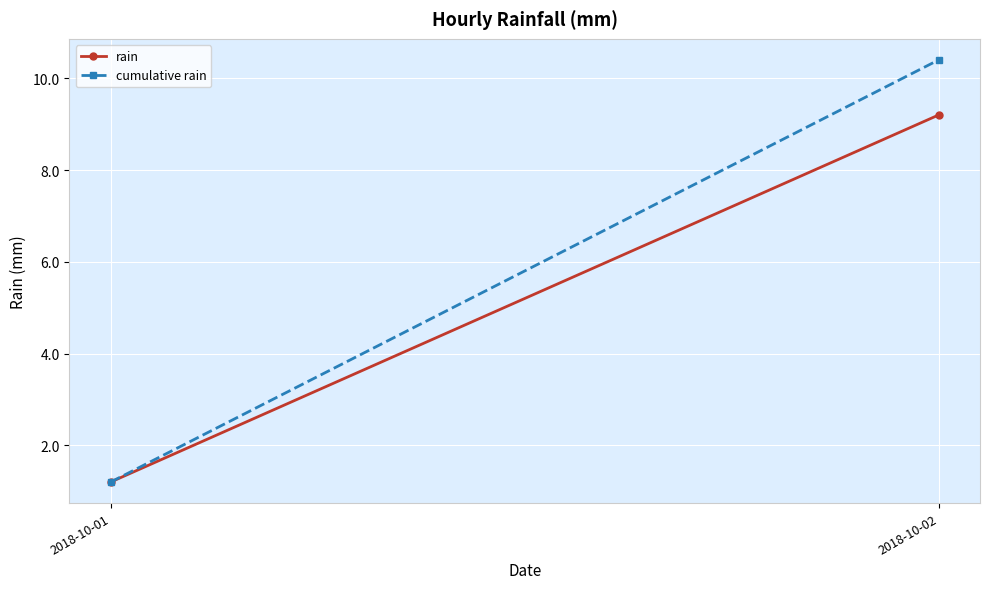

Between 2018-10-01 and 2018-10-02, which series saw the biggest shift?

cumulative rain